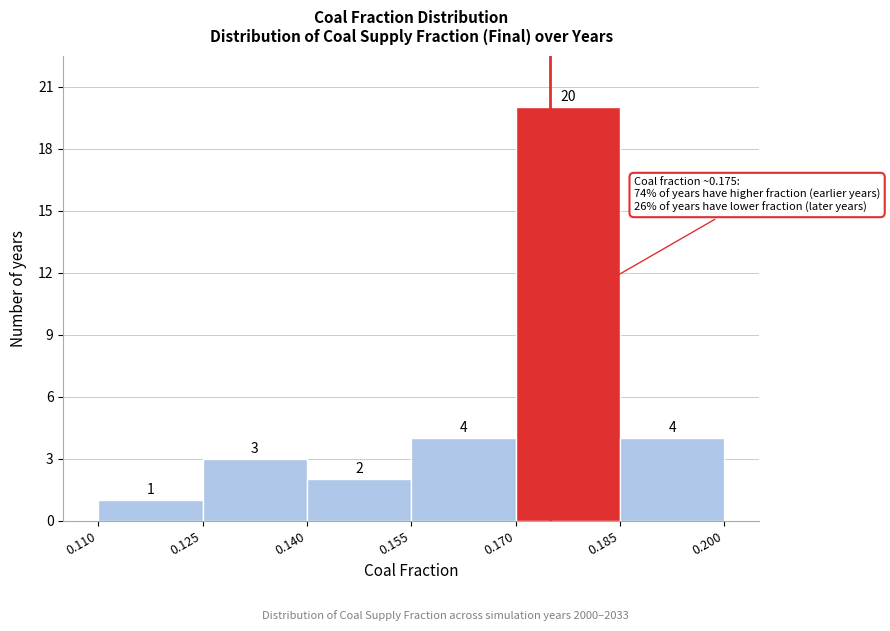

Reading left to right, transcribe this chart: for each bar, give the range it covers on the x-axis and its height.

0.110 to 0.125: 1
0.125 to 0.140: 3
0.140 to 0.155: 2
0.155 to 0.170: 4
0.170 to 0.185: 20
0.185 to 0.200: 4